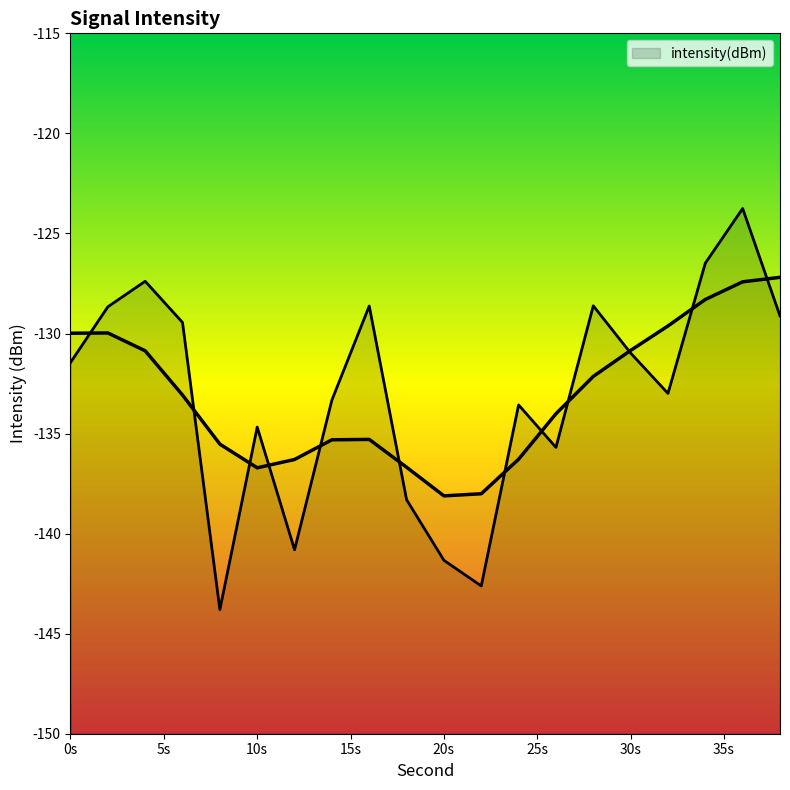

Where does the data first go above -131?

2